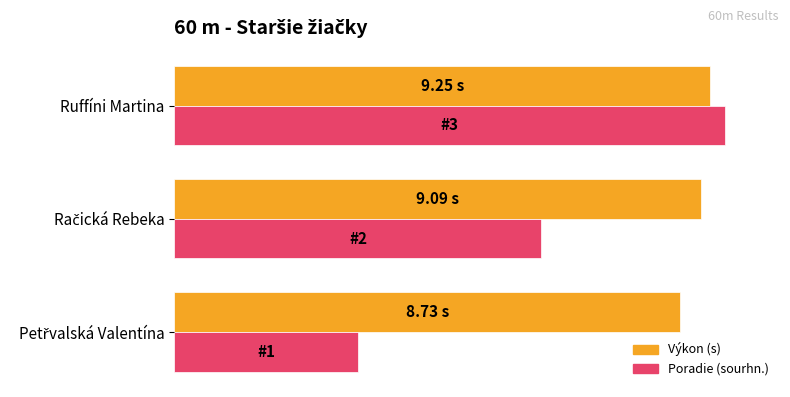

At how many categories does at least one series exceed 86?

3